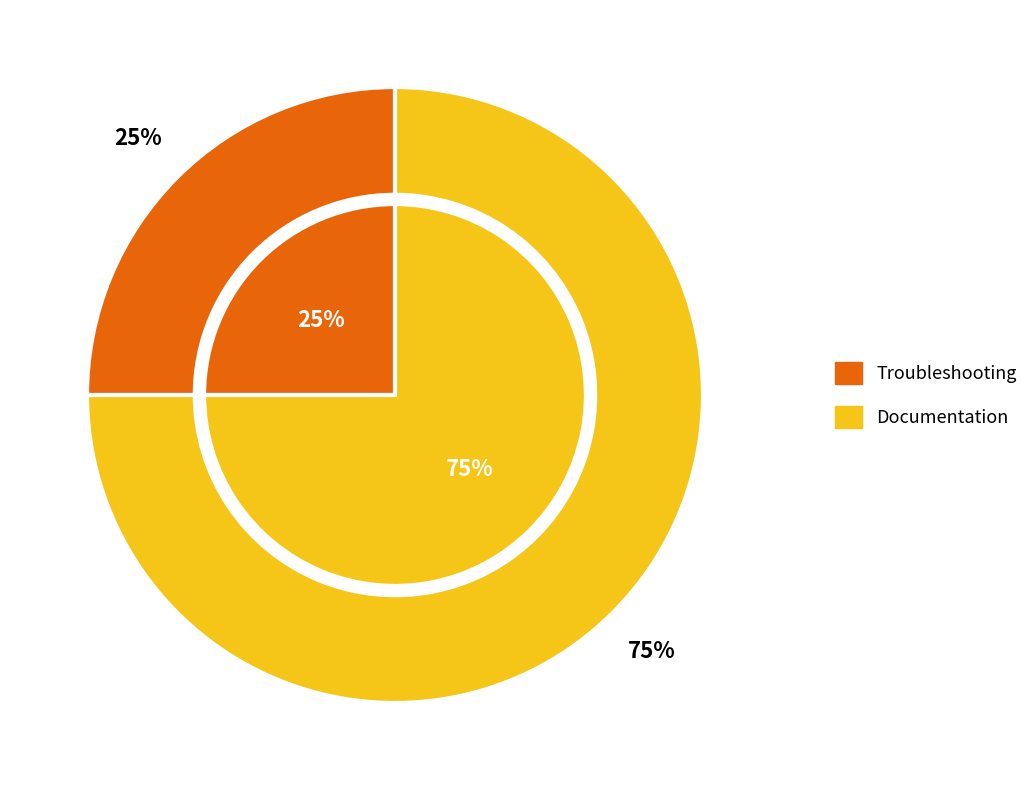

What is the smallest slice in the pie chart?

Troubleshooting